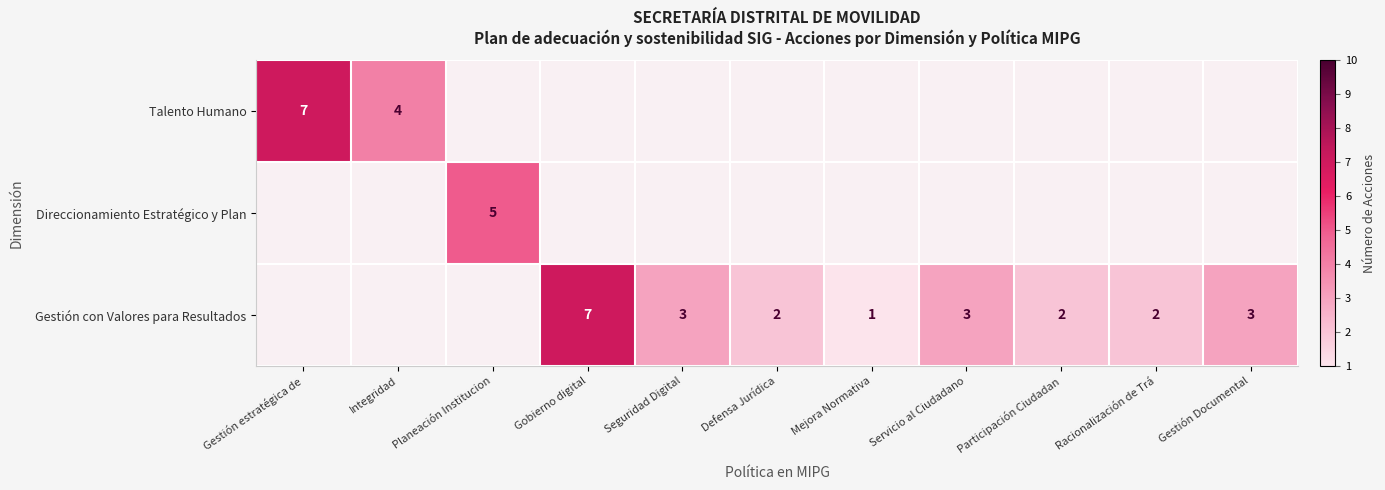

The value of Gestión con Valores para Resultados at Participación Ciudadan is 2. True or false?

True